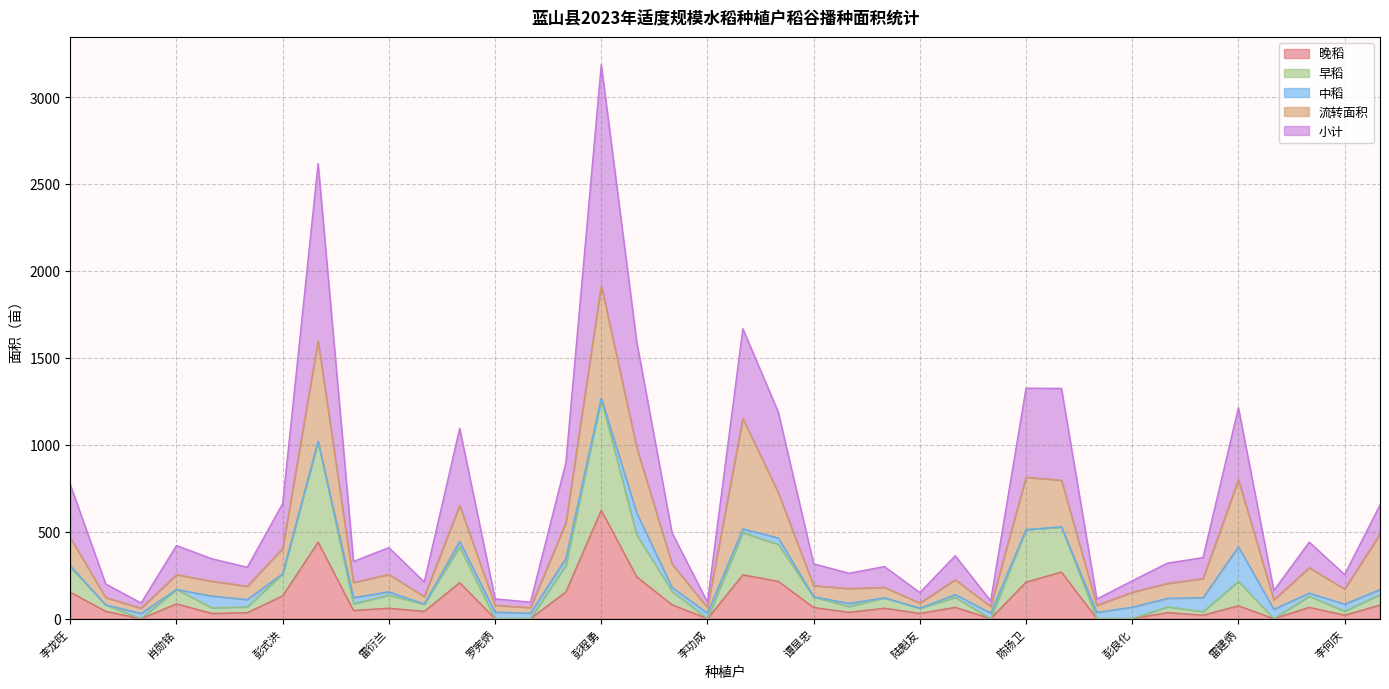

How many interior local peaks does the 晚稻 series have?

12